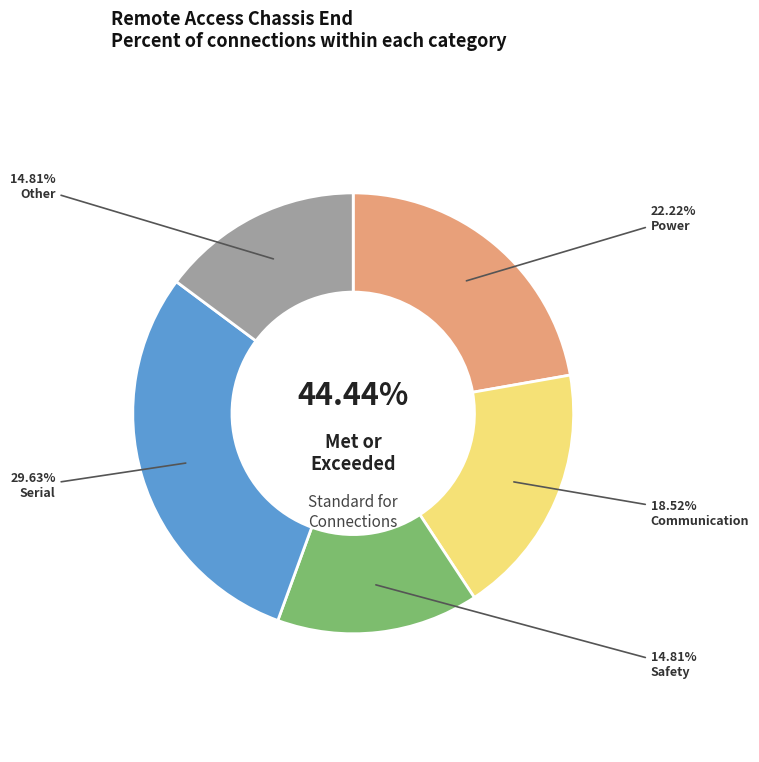

Is it true that Other is 15% of the pie?

True